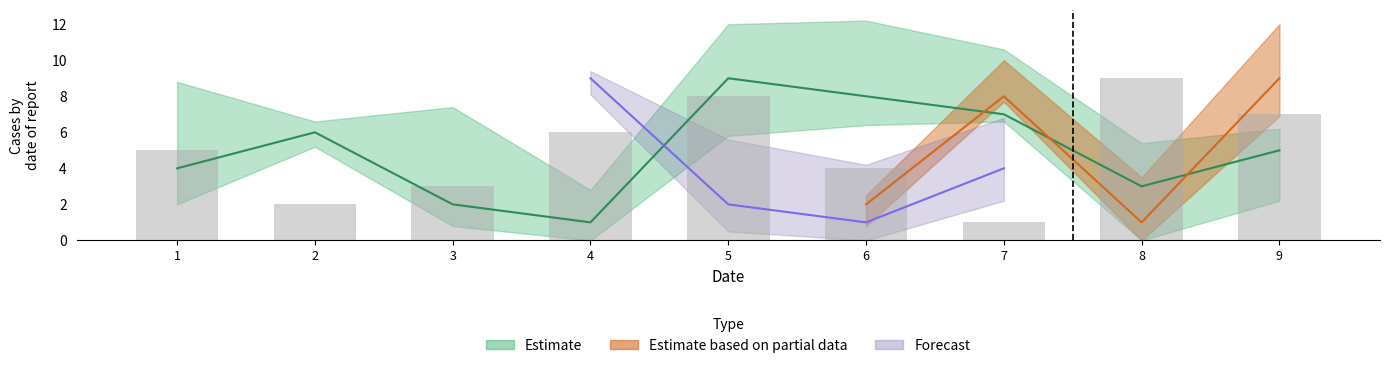

Count the col_5 values in the range 3 to 7.

5